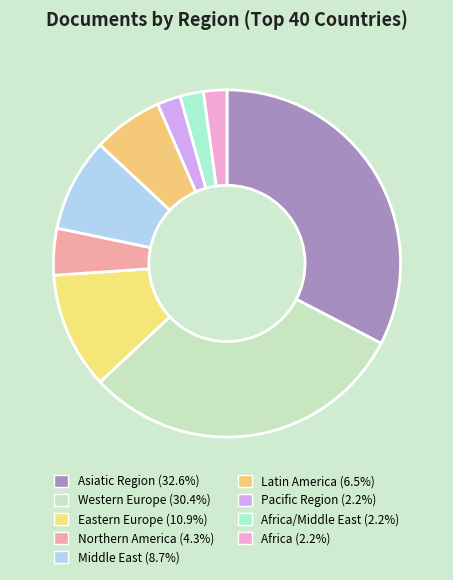

How many slices are in this pie chart?

9